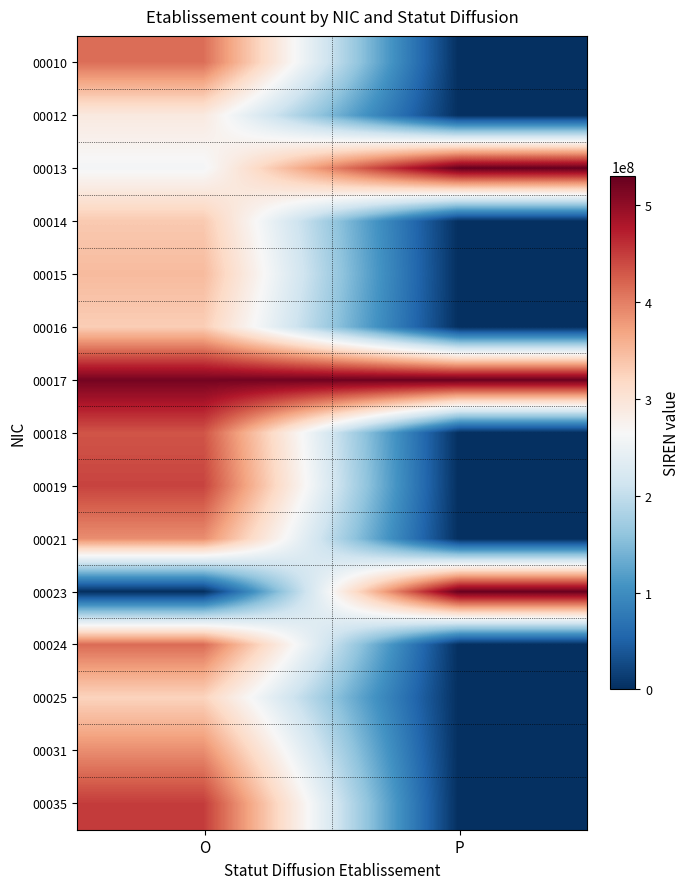

Reading right to left, extract all data points from this chart.

00010: P=0	O=412176836
00012: P=0	O=290303536
00013: P=530002955	O=260302203
00014: P=0	O=334431012
00015: P=0	O=348899915
00016: P=0	O=330508953
00017: P=527792386	O=518677422
00018: P=0	O=431604230
00019: P=0	O=444063432
00021: P=0	O=388973471
00023: P=527792386	O=0
00024: P=0	O=414085134
00025: P=0	O=324457902
00031: P=0	O=388235434
00035: P=0	O=449334168